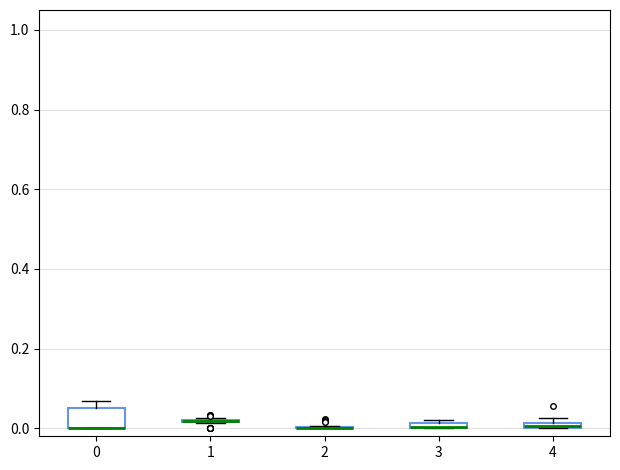

Which box is the tallest, from its lower edge to its upper edge?

0